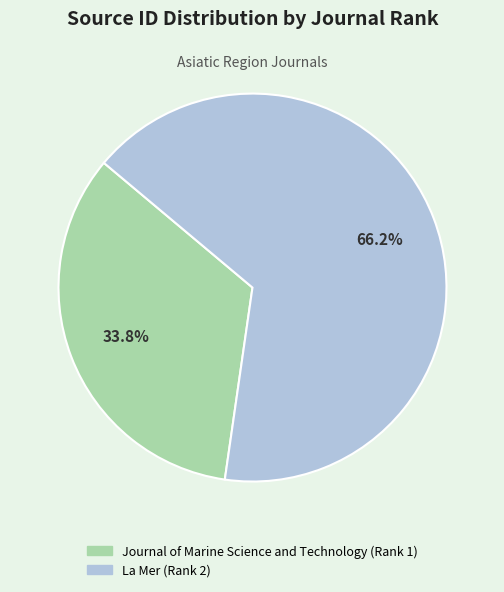

Does La Mer (Rank 2) represent more than half of the total?

Yes